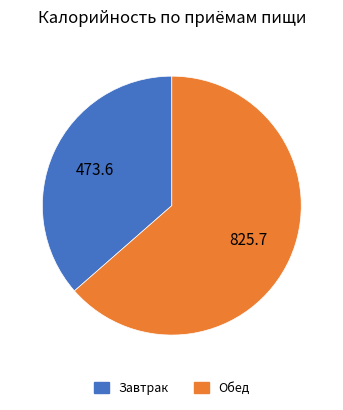

Which category has the smallest portion of the pie?

Завтрак